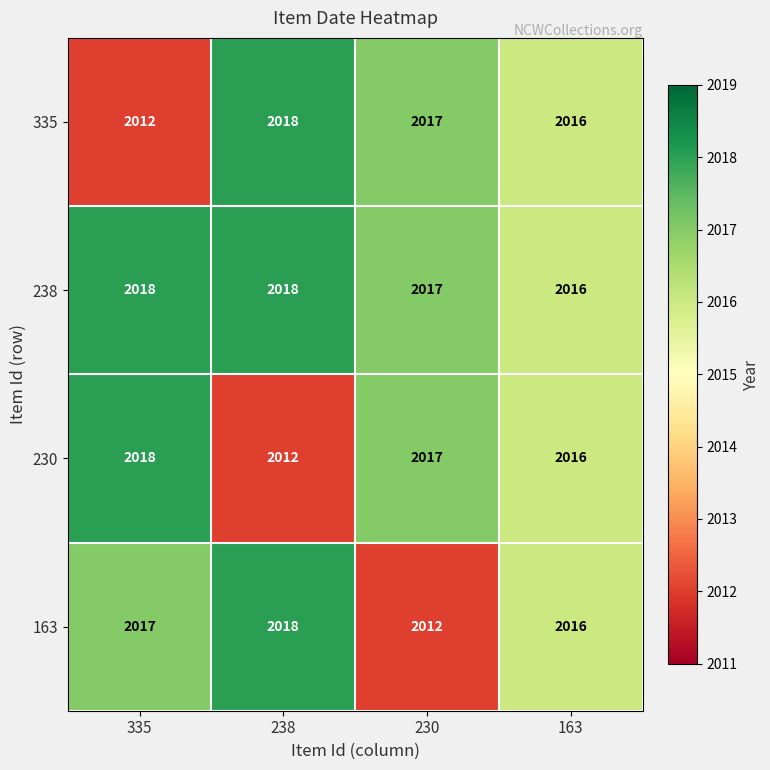

What is the smallest value displayed?

2012